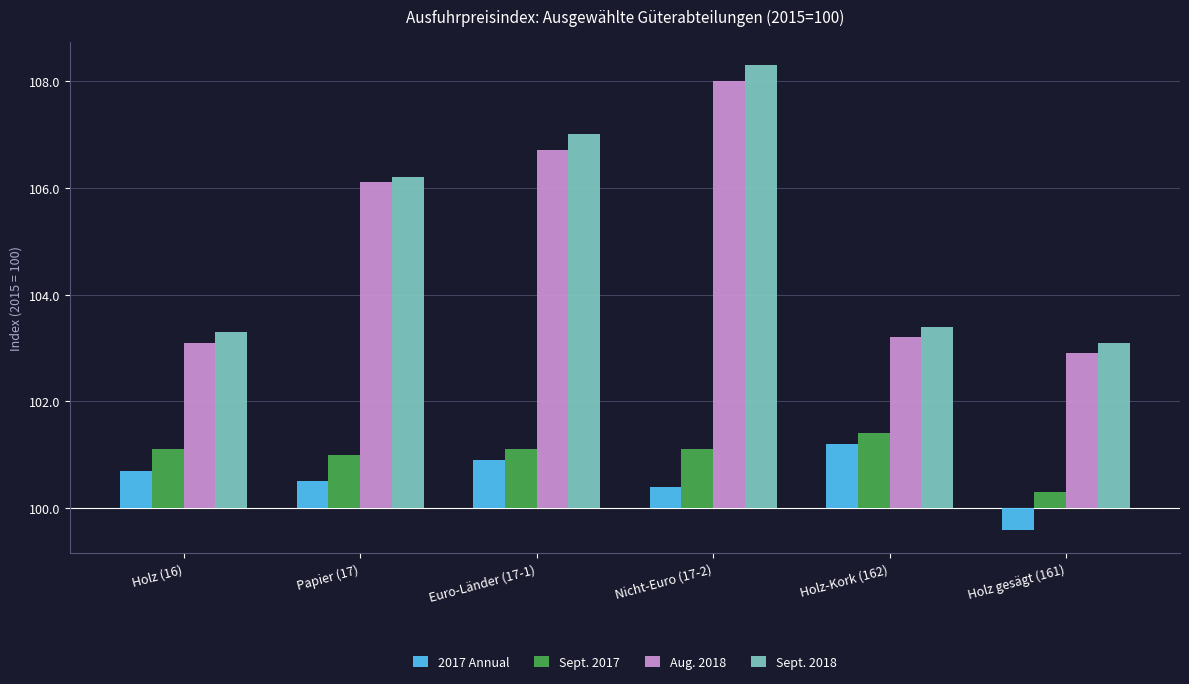

Reading right to left, what are all the values shown in this chart?

2017 Annual: -0.4	1.2	0.4	0.9	0.5	0.7
Sept. 2017: 0.3	1.4	1.1	1.1	1.0	1.1
Aug. 2018: 2.9	3.2	8.0	6.7	6.1	3.1
Sept. 2018: 3.1	3.4	8.3	7.0	6.2	3.3